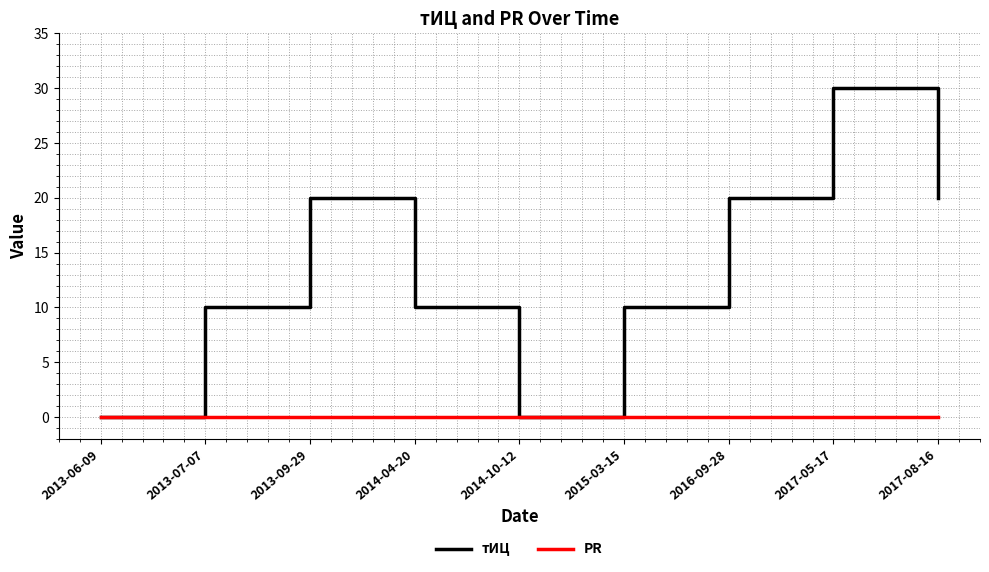

At which label does тИЦ reach its peak?

2017-05-17